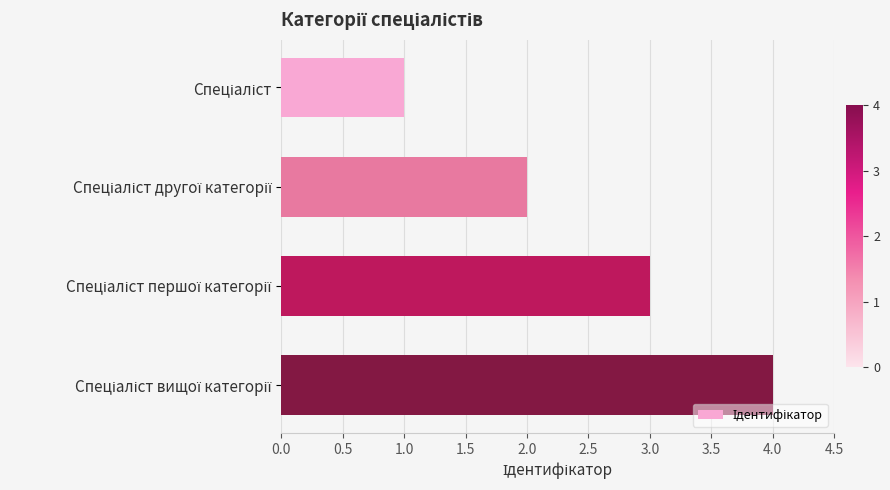

What is the greatest value displayed?

4